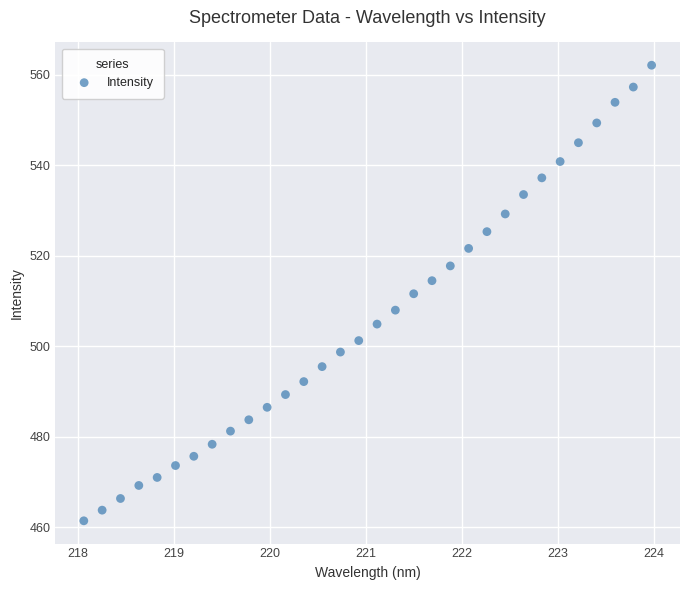

What is the range of X values (max minus min)?

5.9